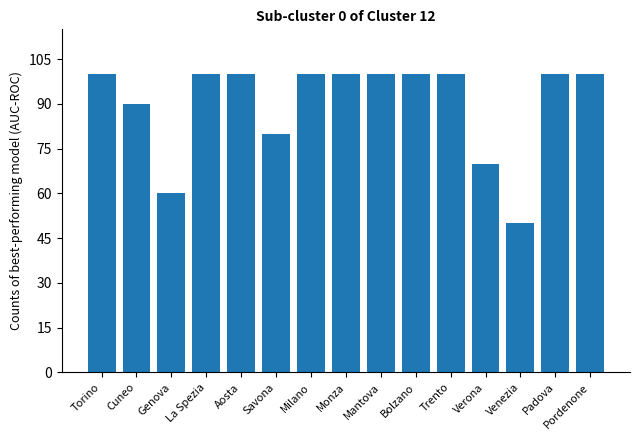

Which category has the lowest value across all series?

Venezia